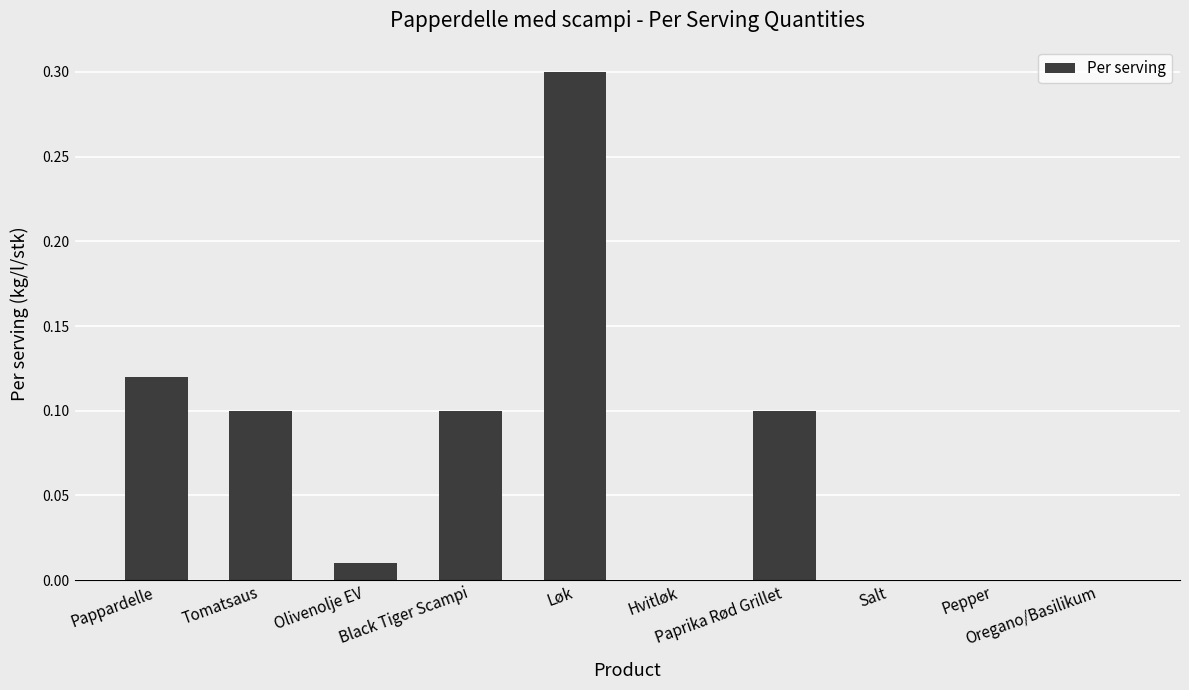

True or false: the data shows 0.1 at Pappardelle.

True